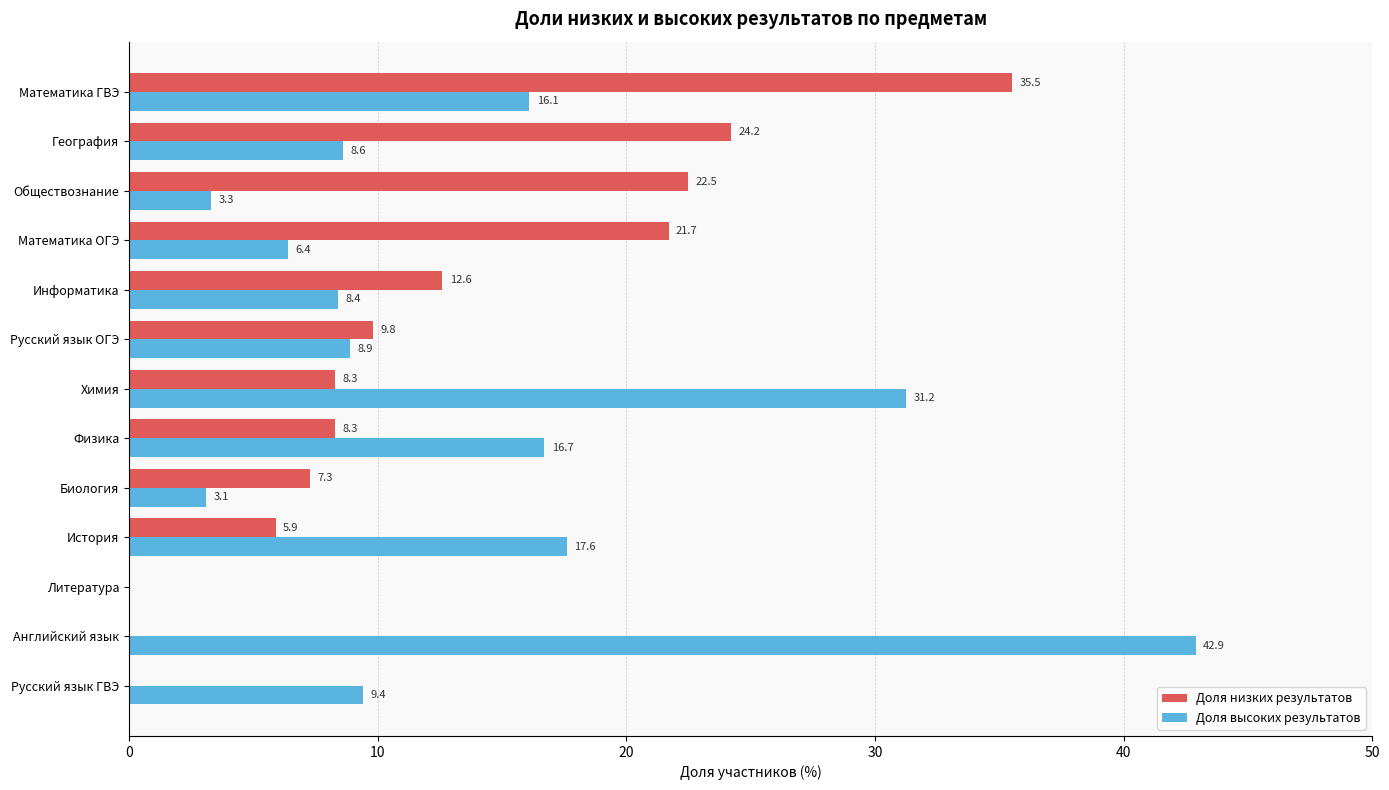

What is the sum of all Доля низких результатов values?

156.1